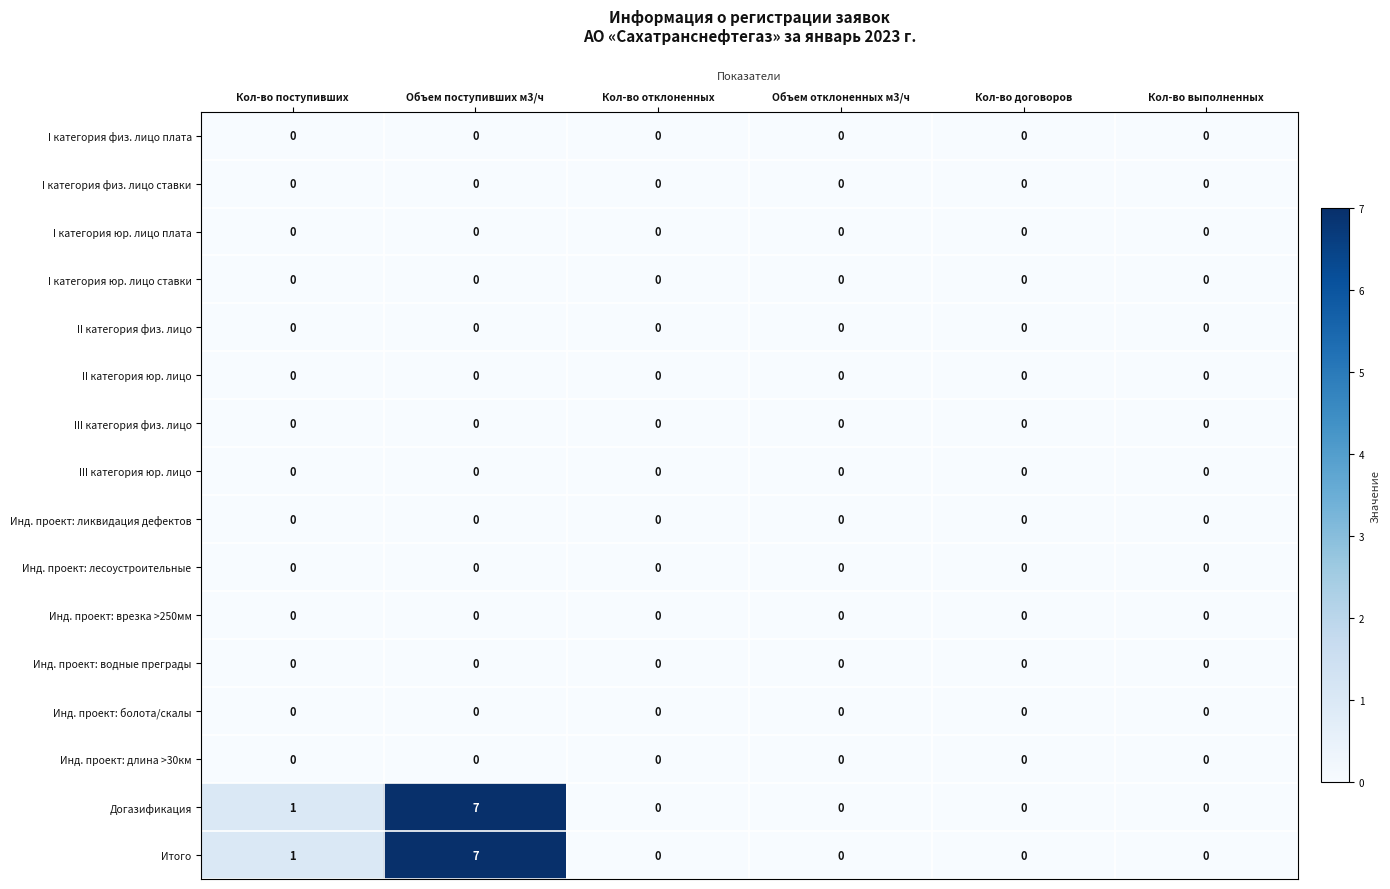

What is the sum of all Итого values?

8